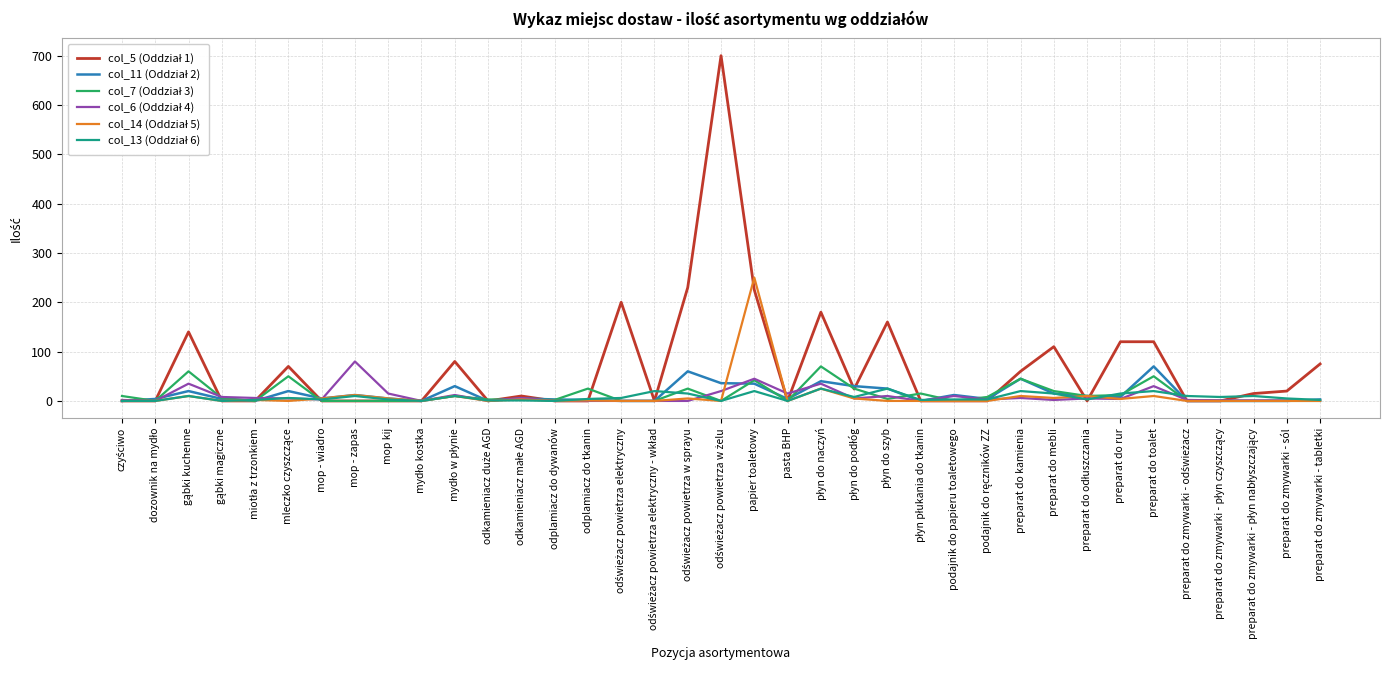

Does the chart have visible grid lines?

Yes